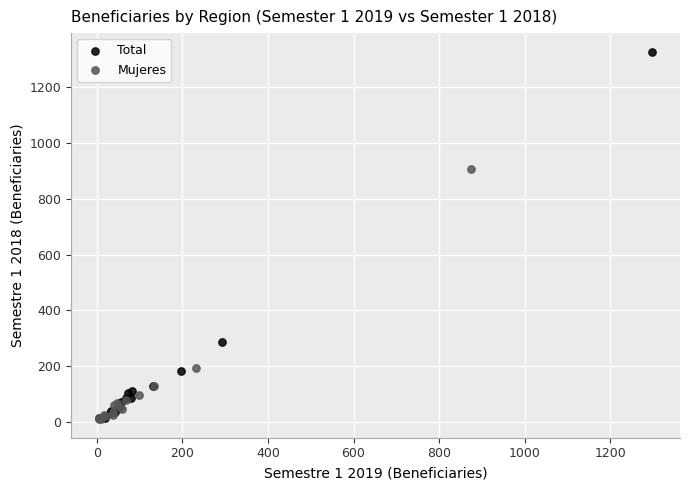

What are all the series names shown in the legend?

Total, Mujeres